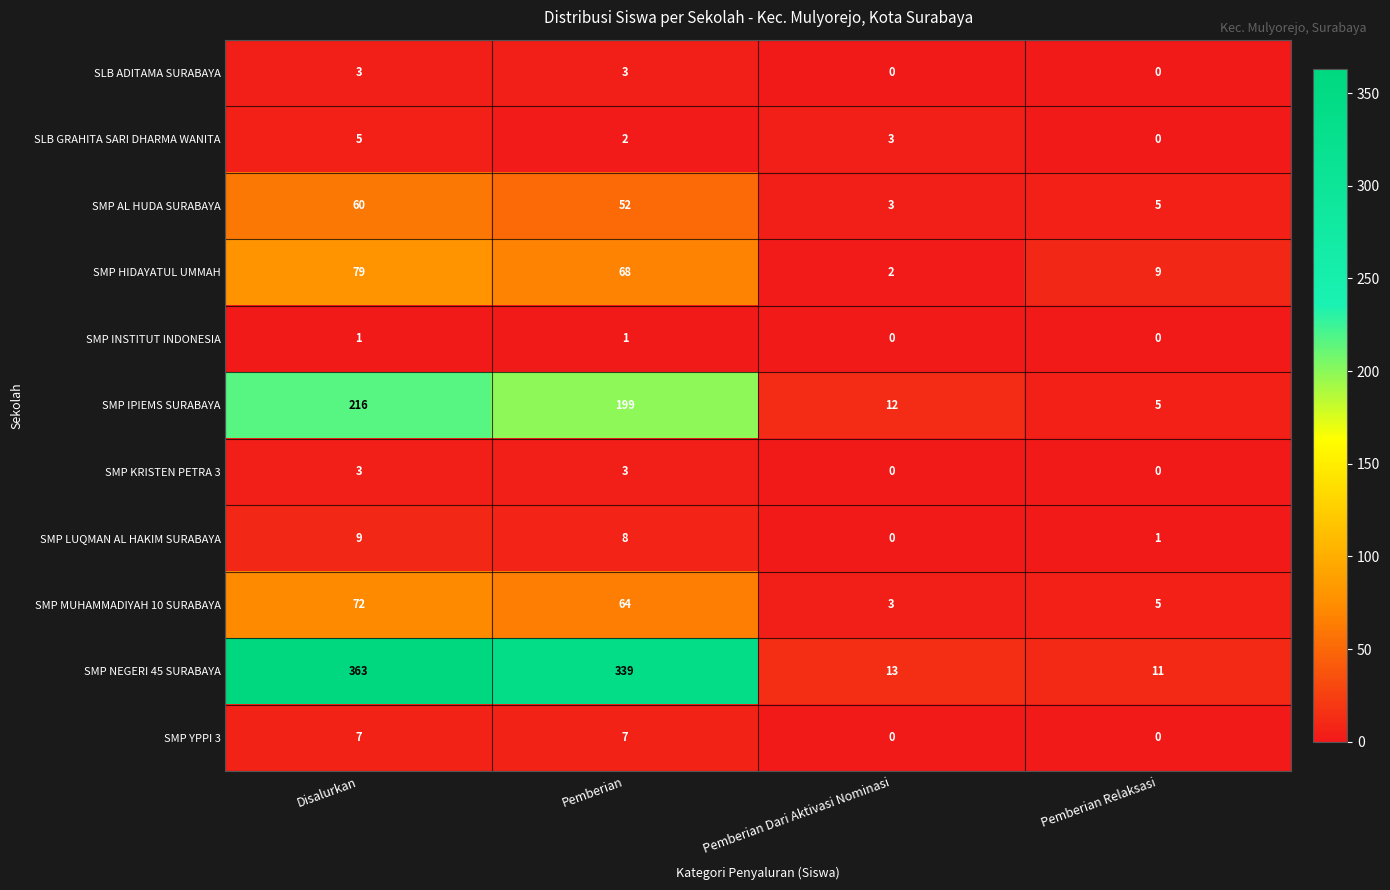

How many positive values does the SMP YPPI 3 series have?

2